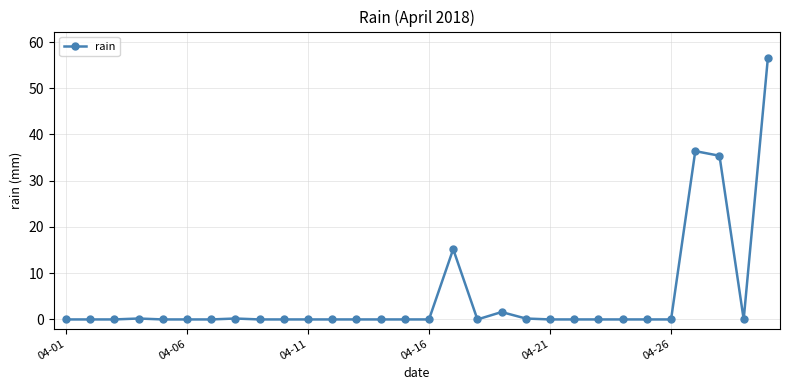

What is the greatest value displayed?

56.6